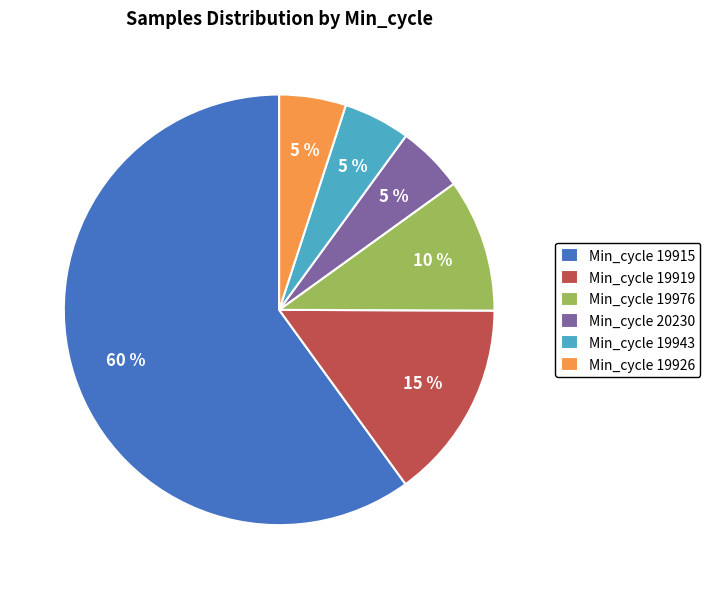

Which has a higher value, Min_cycle 19926 or Min_cycle 19976?

Min_cycle 19976